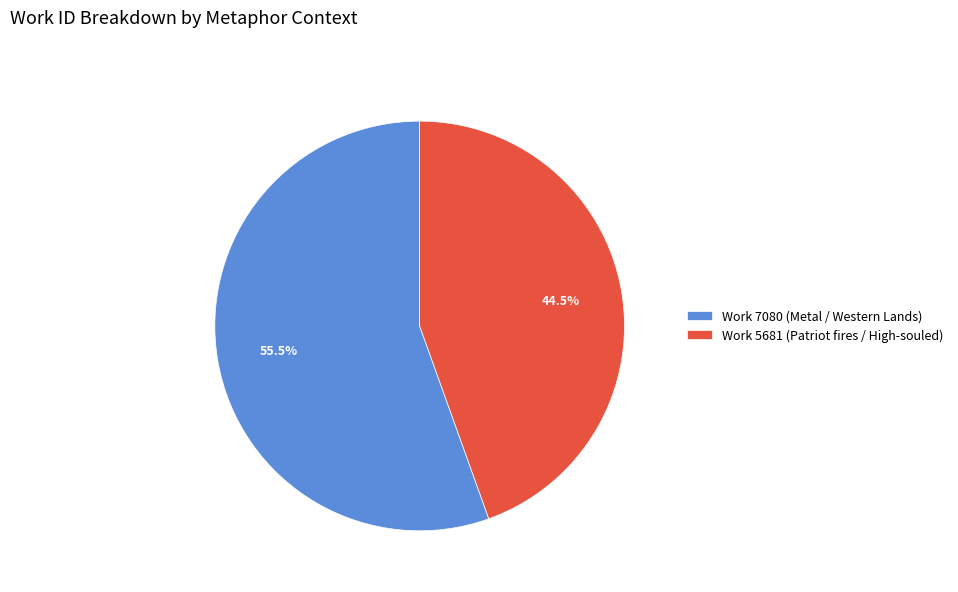

Count the number of slices in the pie.

2